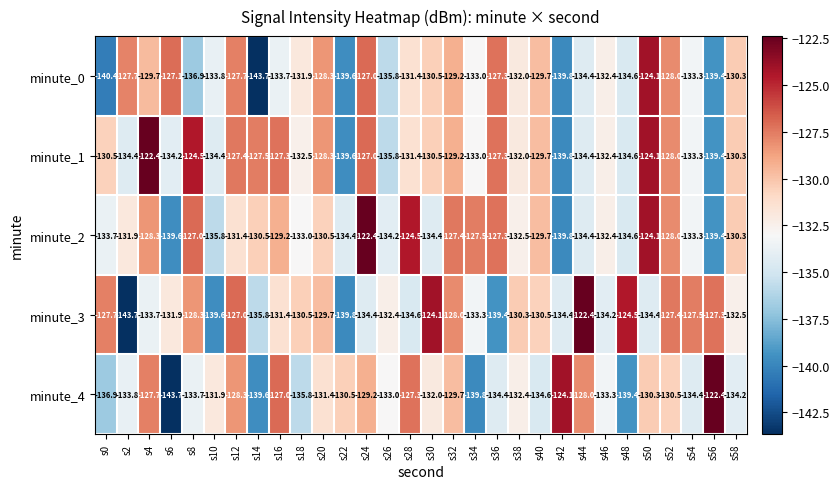

True or false: minute_4 has a value of -230.5 at s10.

False